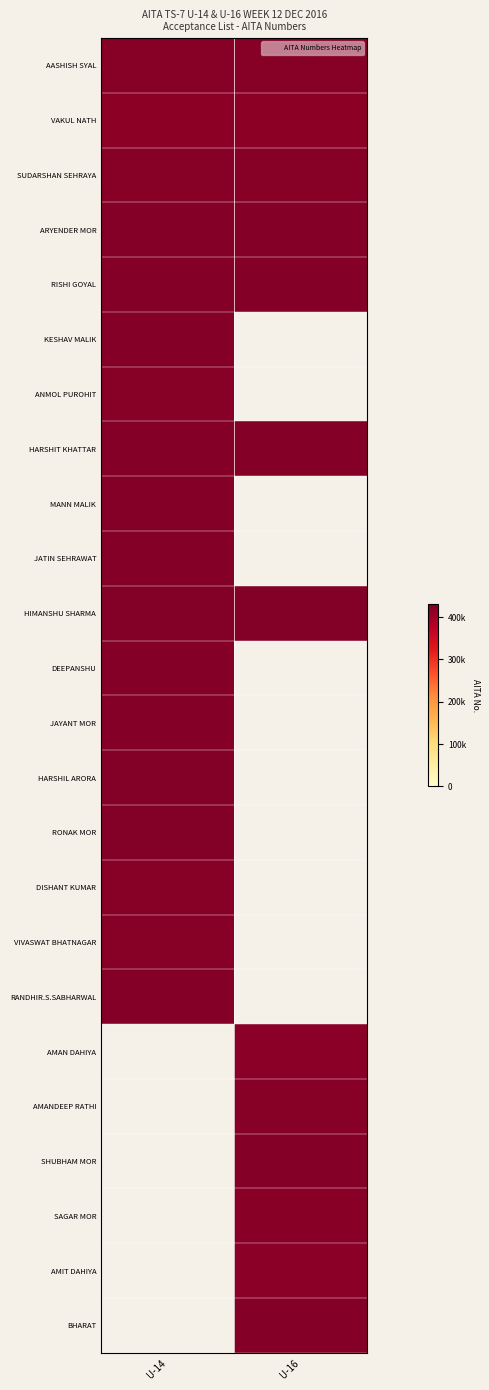

List the series in order of their peak value, highest first.

HARSHIL ARORA, RONAK MOR, HIMANSHU SHARMA, HARSHIT KHATTAR, RISHI GOYAL, MANN MALIK, JATIN SEHRAWAT, DEEPANSHU, JAYANT MOR, ARYENDER MOR, KESHAV MALIK, RANDHIR.S.SABHARWAL, ANMOL PUROHIT, AASHISH SYAL, SUDARSHAN SEHRAYA, VAKUL NATH, AMAN DAHIYA, AMANDEEP RATHI, SHUBHAM MOR, SAGAR MOR, AMIT DAHIYA, BHARAT, VIVASWAT BHATNAGAR, DISHANT KUMAR